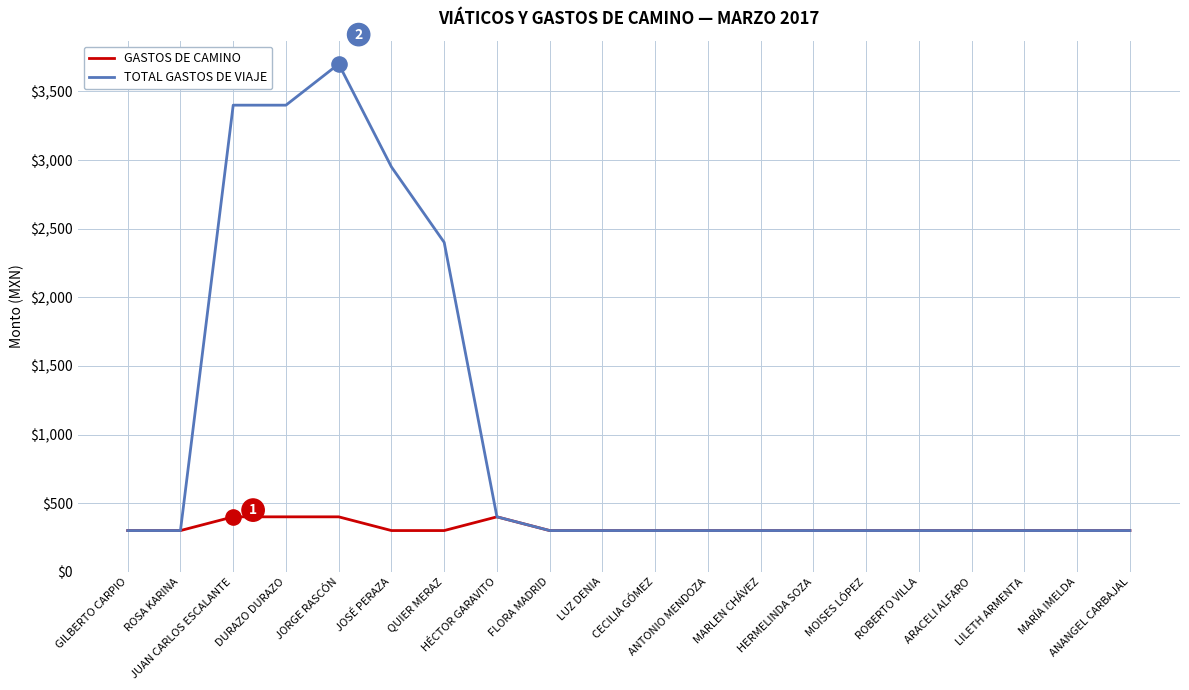

Which series has the widest spread of values?

TOTAL GASTOS DE VIAJE